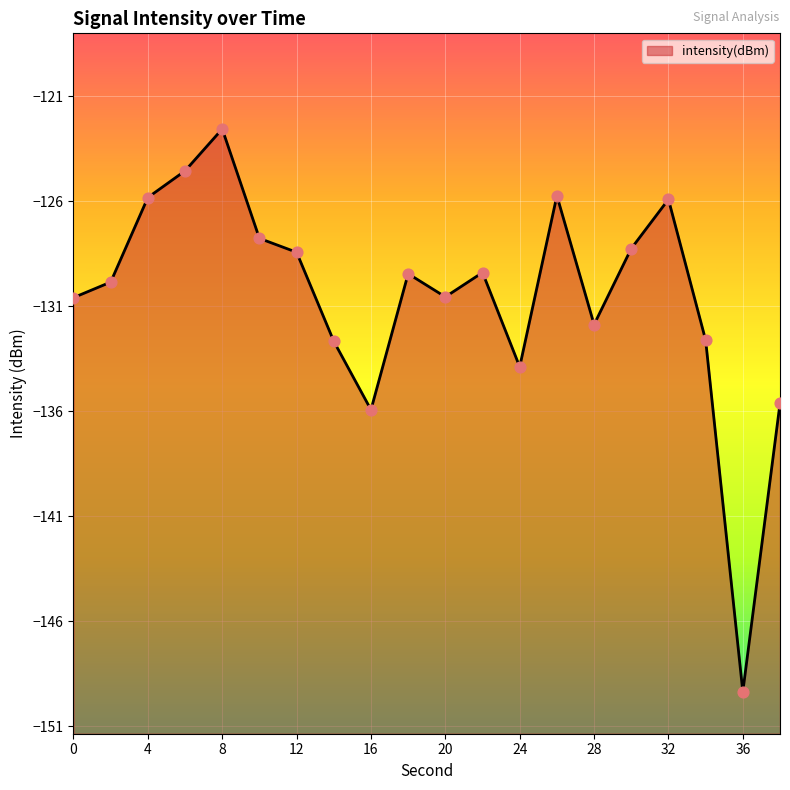

What is the change in value from 0 to 2?

+0.7